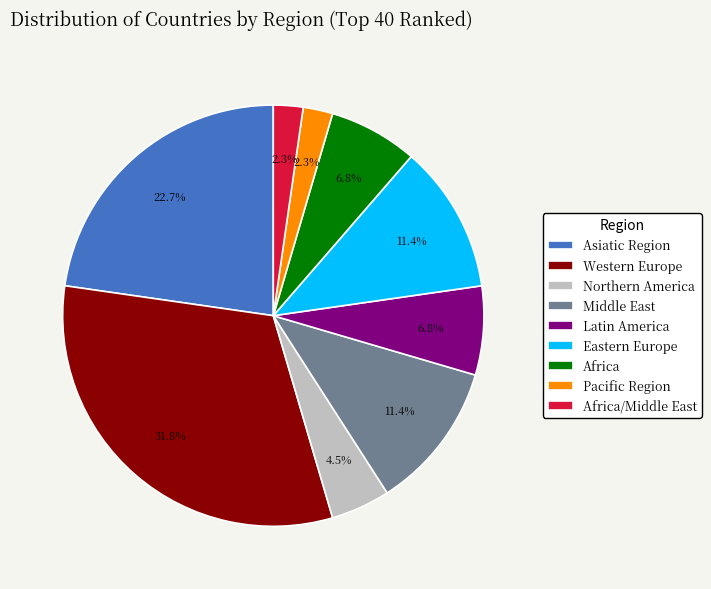

Is there a majority slice in this chart?

No